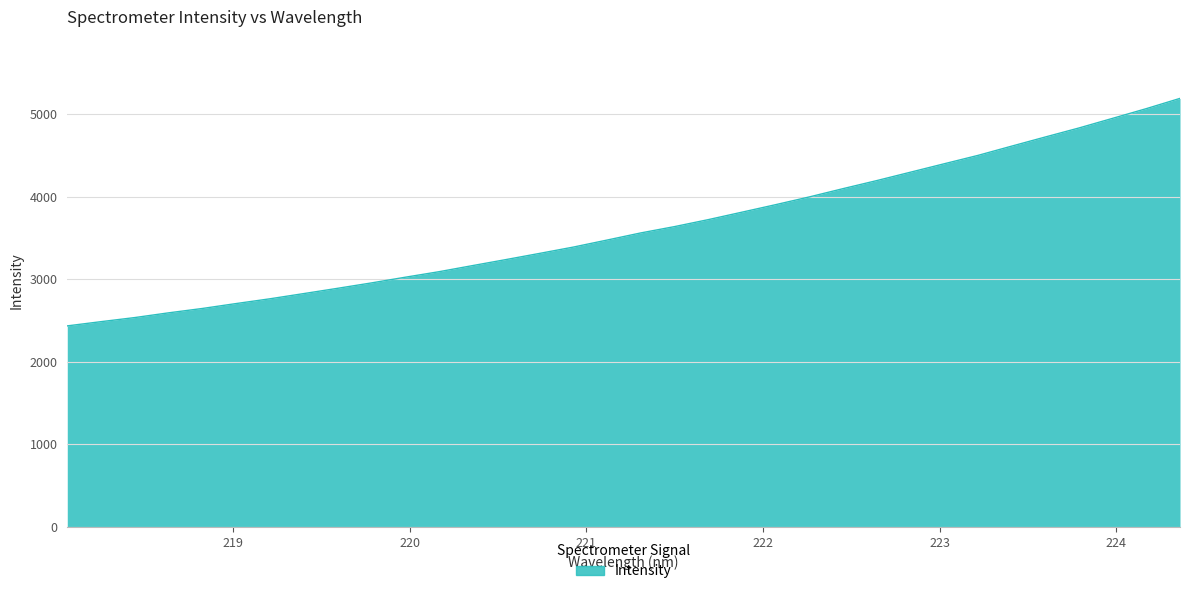

What is the smallest value displayed?

2436.6